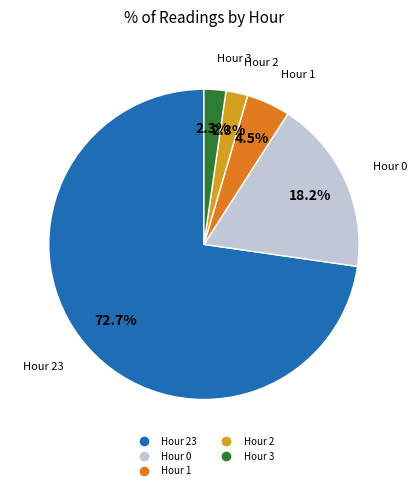

How many segments does this pie chart have?

5